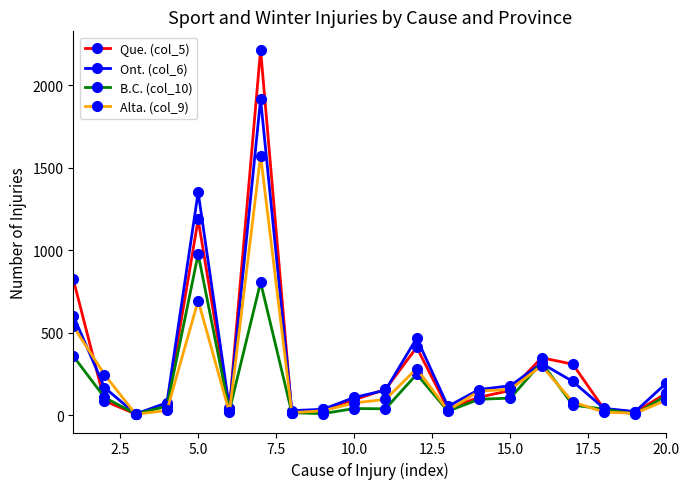

What is the greatest value displayed?

2218